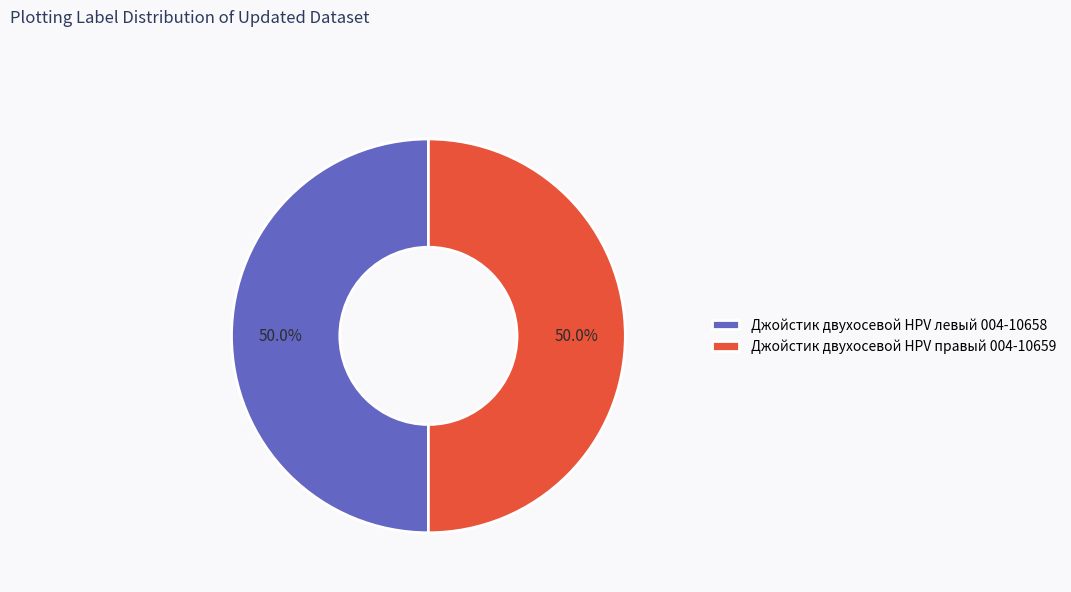

Combined, do Джойстик двухосевой HPV левый 004-10658 and Джойстик двухосевой HPV правый 004-10659 account for over 50%?

Yes